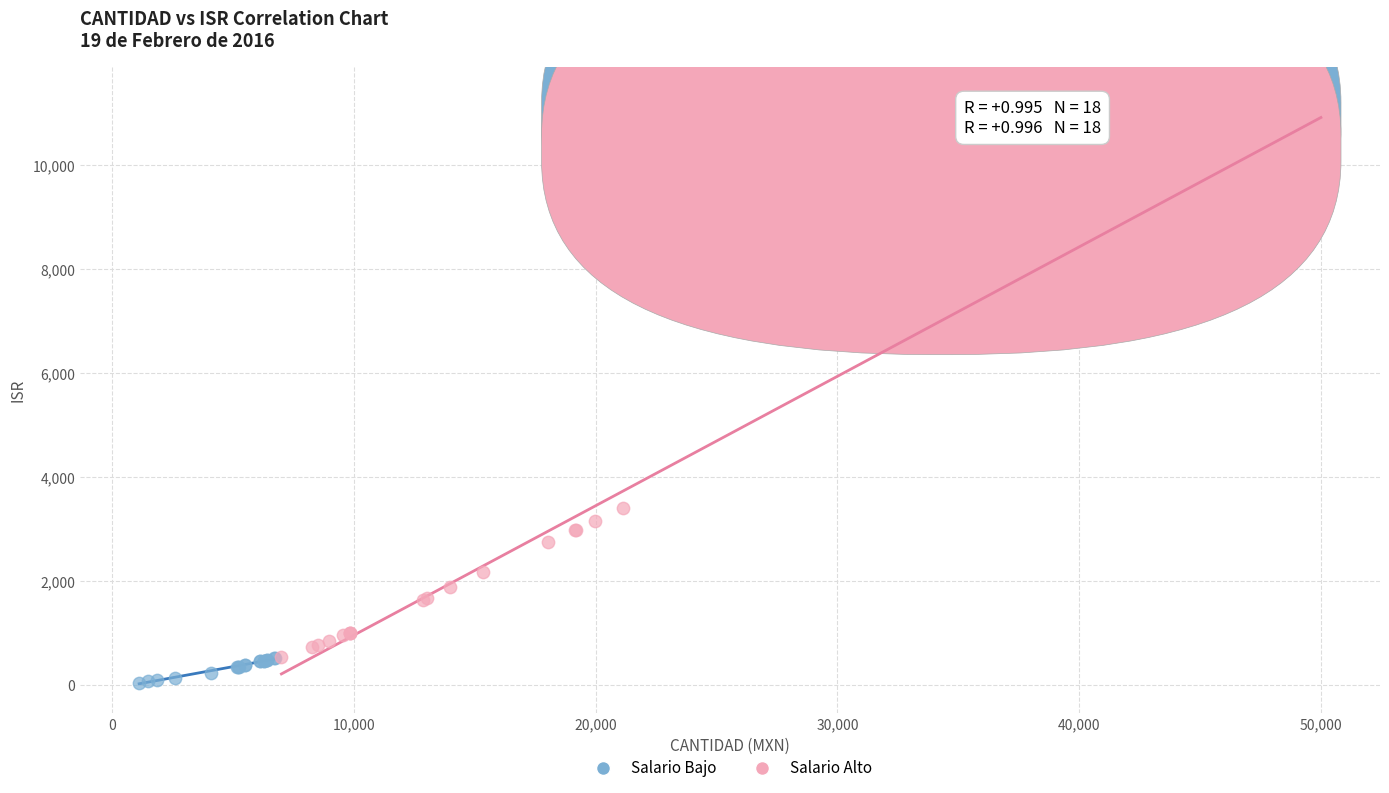

Which series has the largest Y range (max minus min)?

Salario Alto